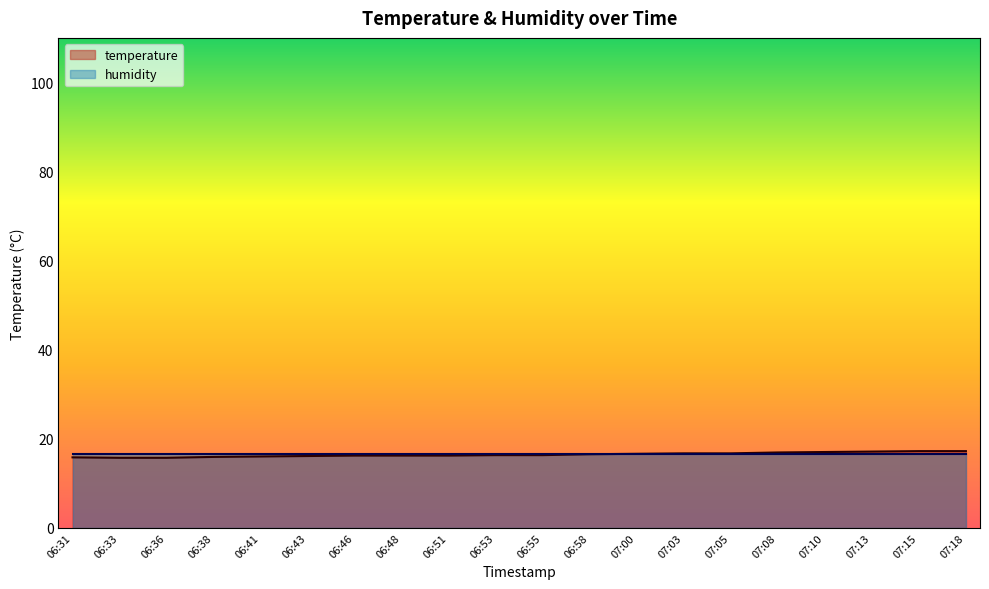

How many data points are less than 16?

4